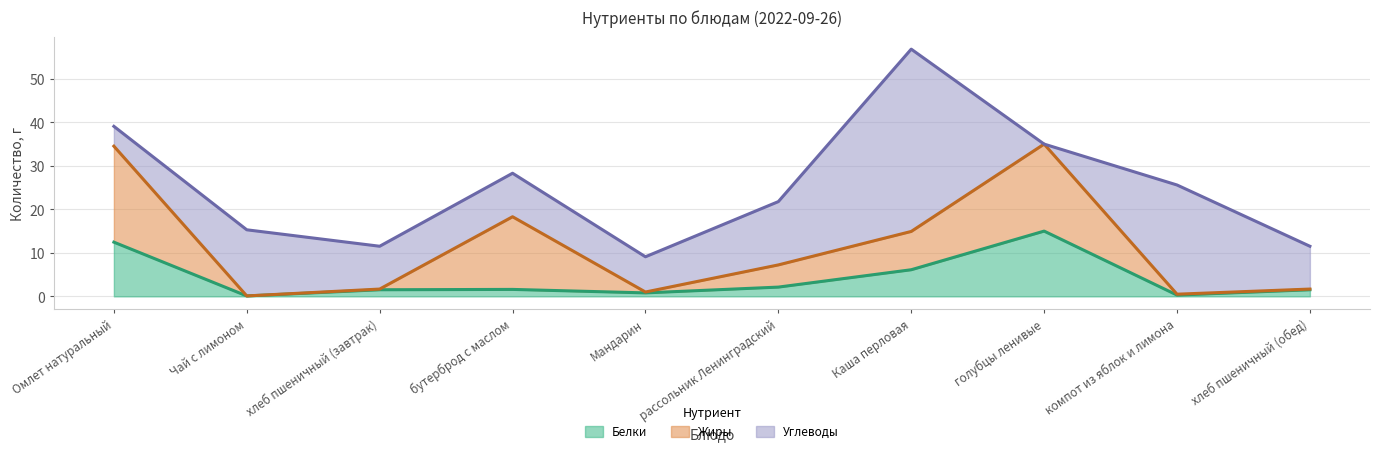

Is it true that Белки equals 2.0 at хлеб пшеничный (завтрак)?

False